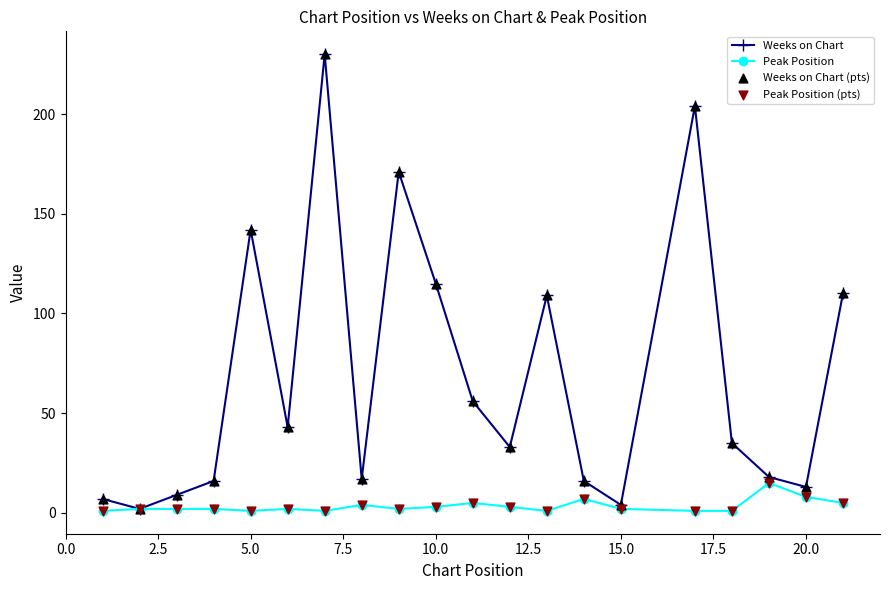

Which series has the largest total across all categories?

Weeks on Chart